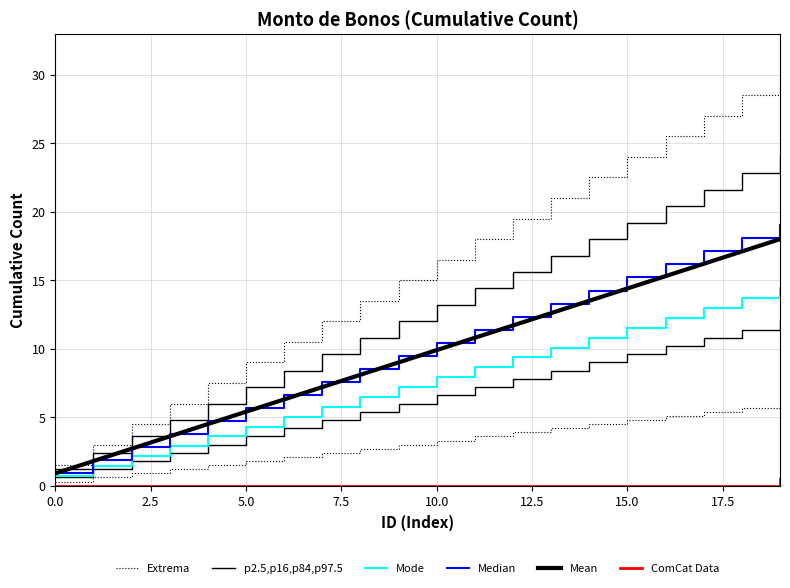

What is the minimum value for Mean?

0.9